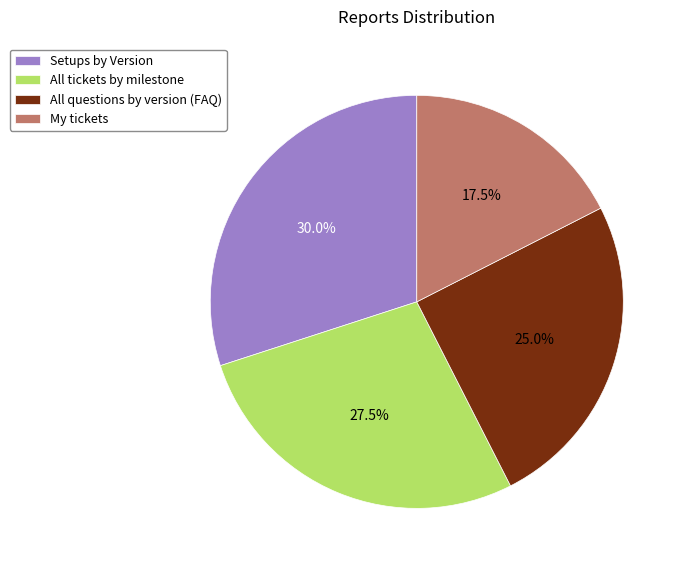

Which category has the smallest portion of the pie?

My tickets